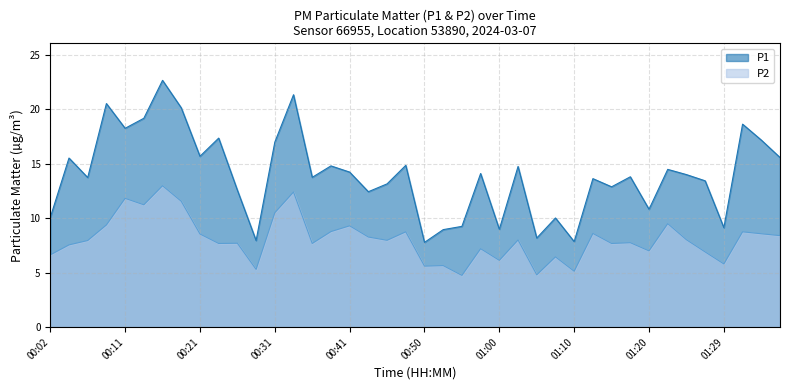

What is the difference between the maximum and minimum values in the P1 series?

14.9